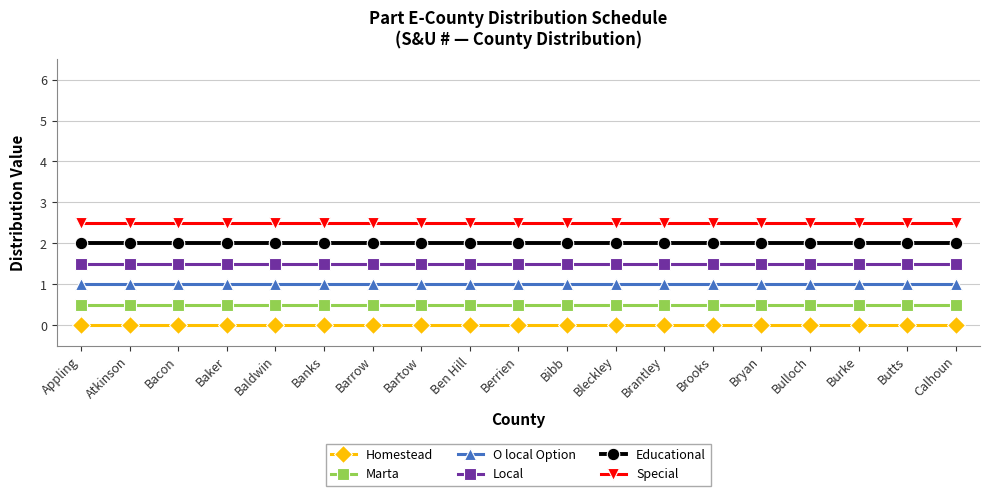

At Baker, list the series in order from smallest to largest.

Homestead, Marta, O local Option, Local, Educational, Special